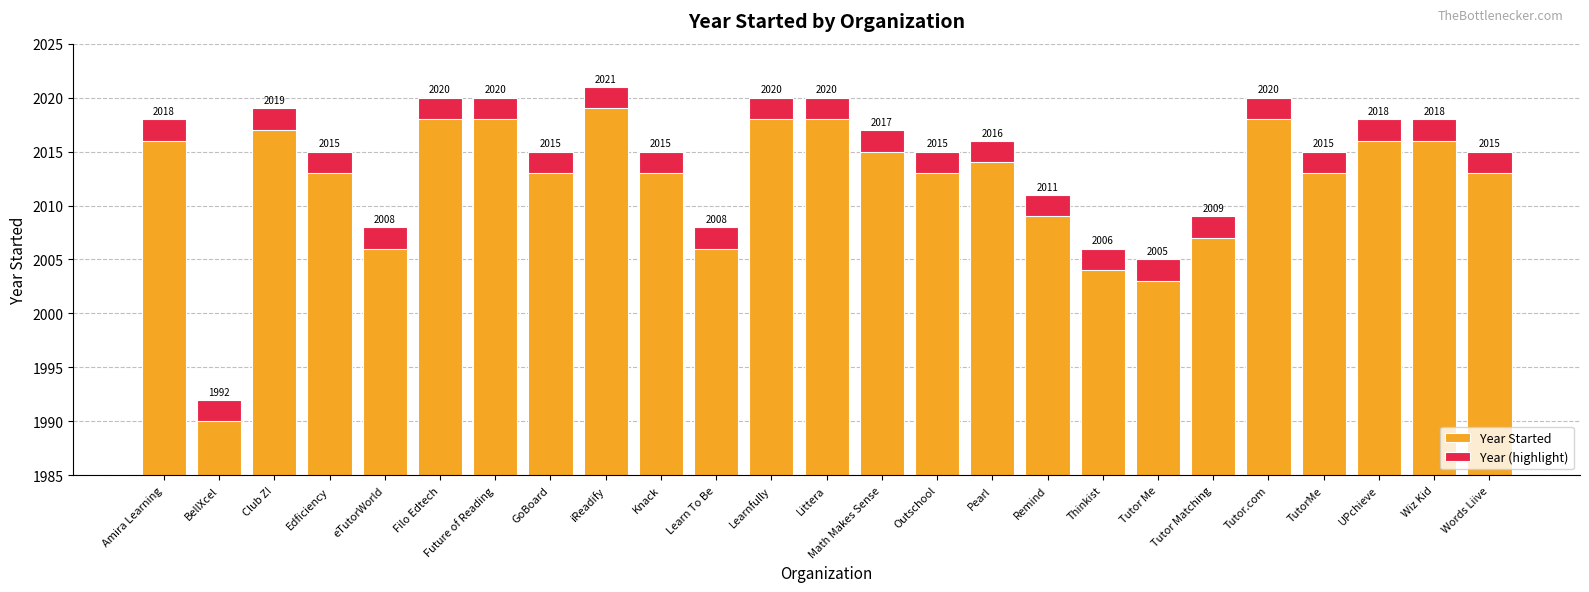

Which series has the largest total across all categories?

Year Started